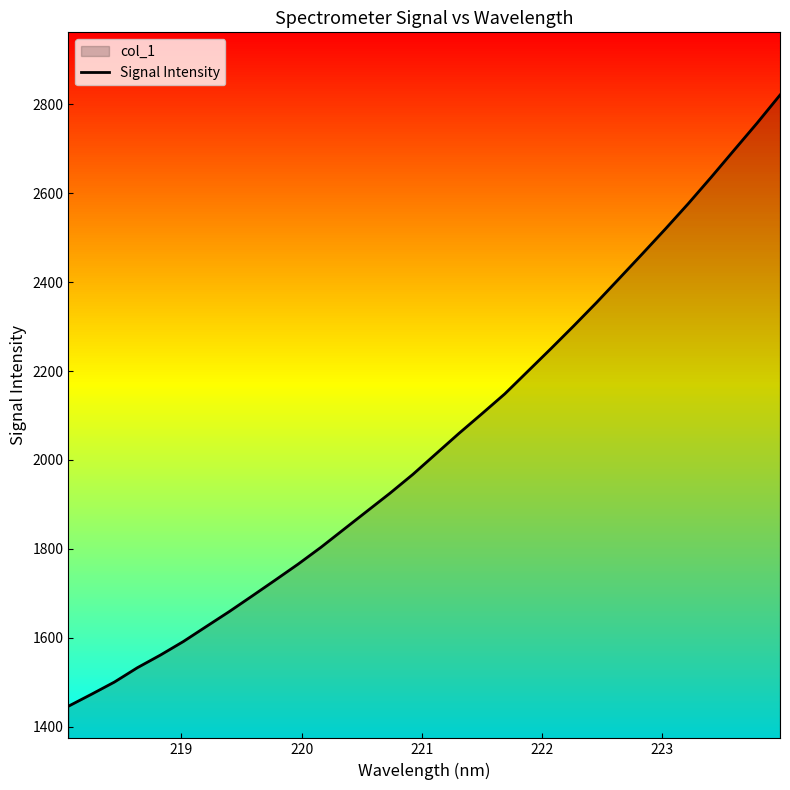

What is the lowest value of the Signal Intensity series?

1446.1